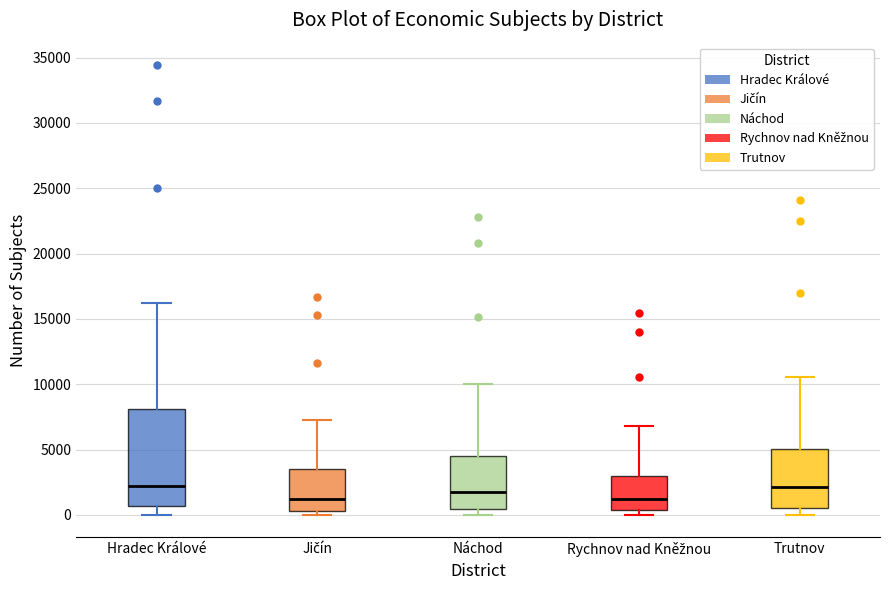

Reading left to right, read every box against the y-axis: the position of its median line, the range the box covers, and the ends of its whiskers. The values are not printed on the chart, so give them approximately, as read against the axis.

Hradec Králové: median 2000, box 500 to 8000, whiskers 0 to 16000
Jičín: median 1500, box 500 to 3500, whiskers 0 to 7500
Náchod: median 2000, box 500 to 4500, whiskers 0 to 10000
Rychnov nad Kněžnou: median 1000, box 500 to 3000, whiskers 0 to 7000
Trutnov: median 2000, box 500 to 5000, whiskers 0 to 10500